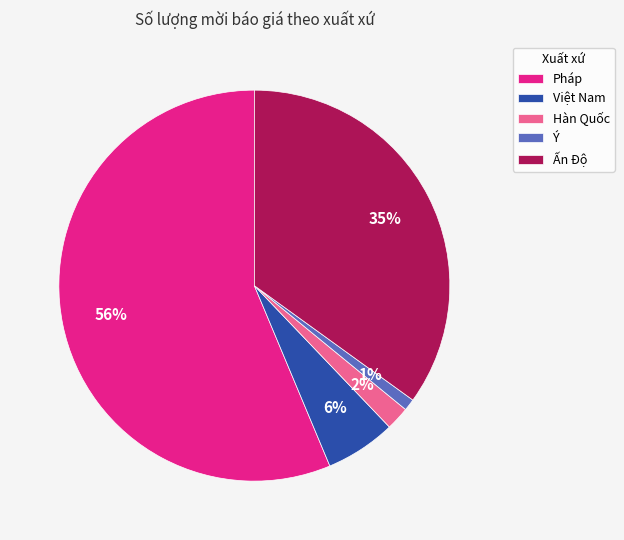

To the nearest percent, what portion does Việt Nam represent?

6%